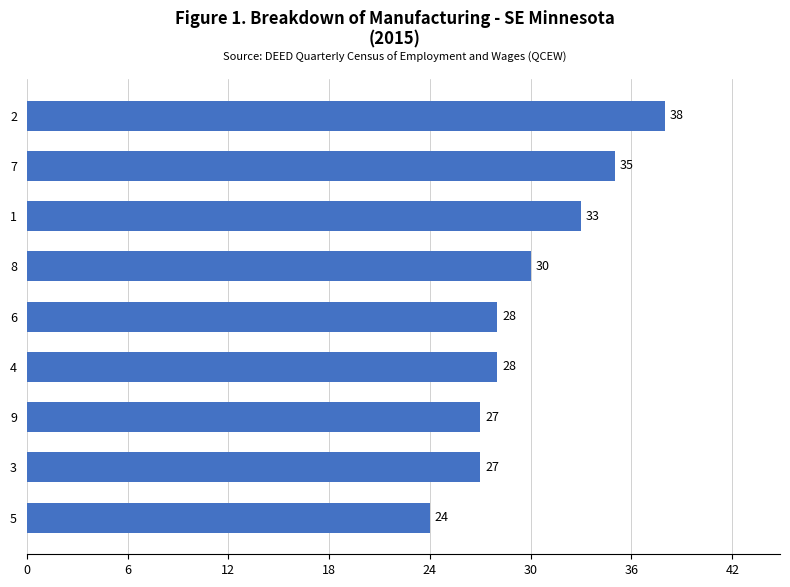

Reading bottom to top, what are all the values shown in this chart?

5=24	3=27	9=27	4=28	6=28	8=30	1=33	7=35	2=38